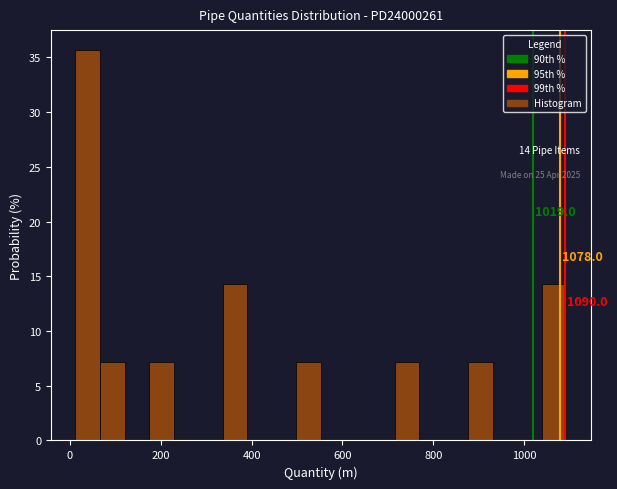

Read against the x-axis, roughly where is the centre of the tallest bar?

40